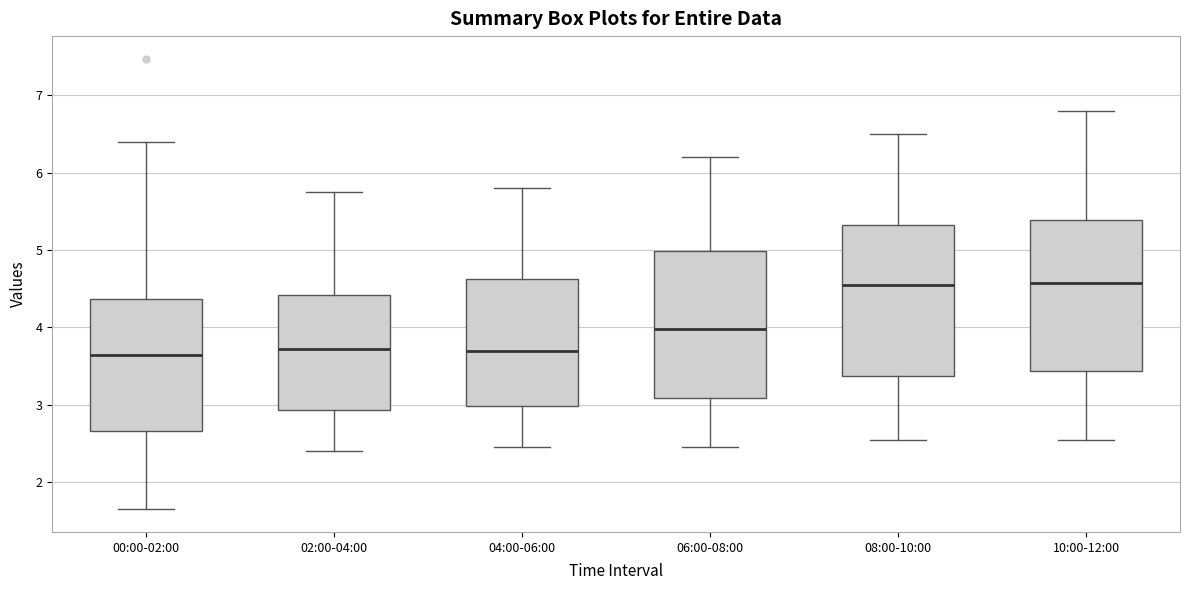

Reading left to right, read every box against the y-axis: the position of its median line, the range the box covers, and the ends of its whiskers. The values are not printed on the chart, so give them approximately, as read against the axis.

00:00-02:00: median 3.7, box 2.7 to 4.4, whiskers 1.7 to 6.4
02:00-04:00: median 3.7, box 2.9 to 4.4, whiskers 2.4 to 5.8
04:00-06:00: median 3.7, box 3.0 to 4.6, whiskers 2.5 to 5.8
06:00-08:00: median 4.0, box 3.1 to 5.0, whiskers 2.5 to 6.2
08:00-10:00: median 4.6, box 3.4 to 5.3, whiskers 2.6 to 6.5
10:00-12:00: median 4.6, box 3.4 to 5.4, whiskers 2.6 to 6.8